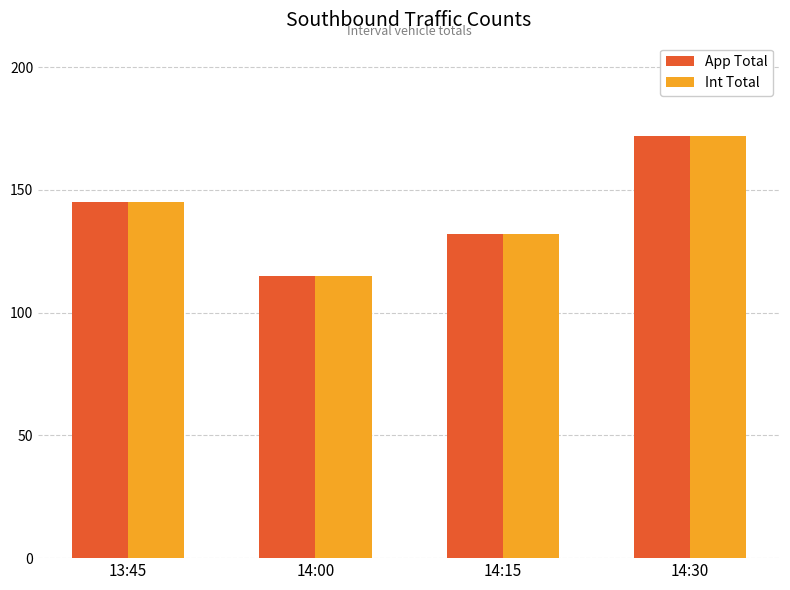

How many Int Total values are between 132 and 172?

3